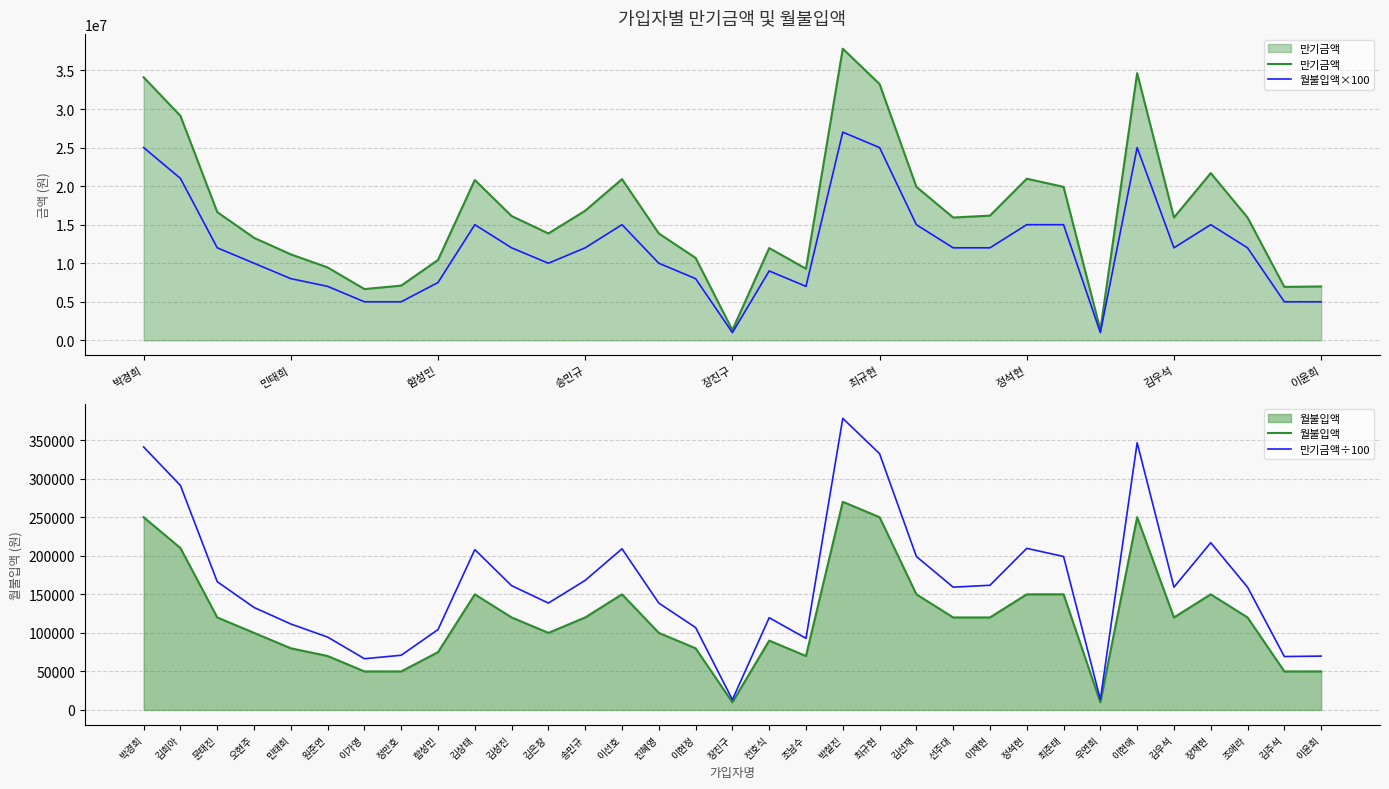

Where is the first local maximum for 월불입액×100?

9